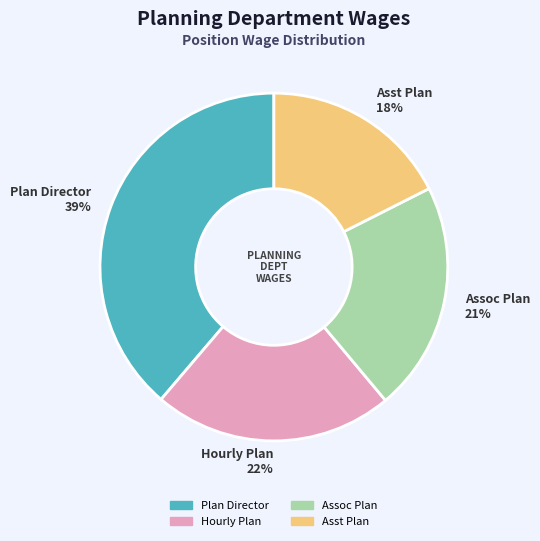

What percentage is the Assoc Plan slice, to the nearest percent?

21%